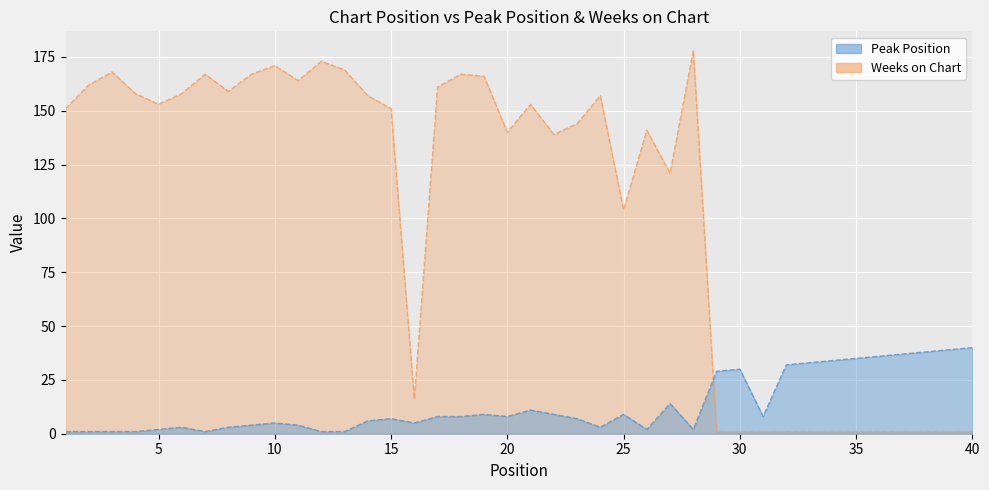

What is the sum of all Peak Position values?

527